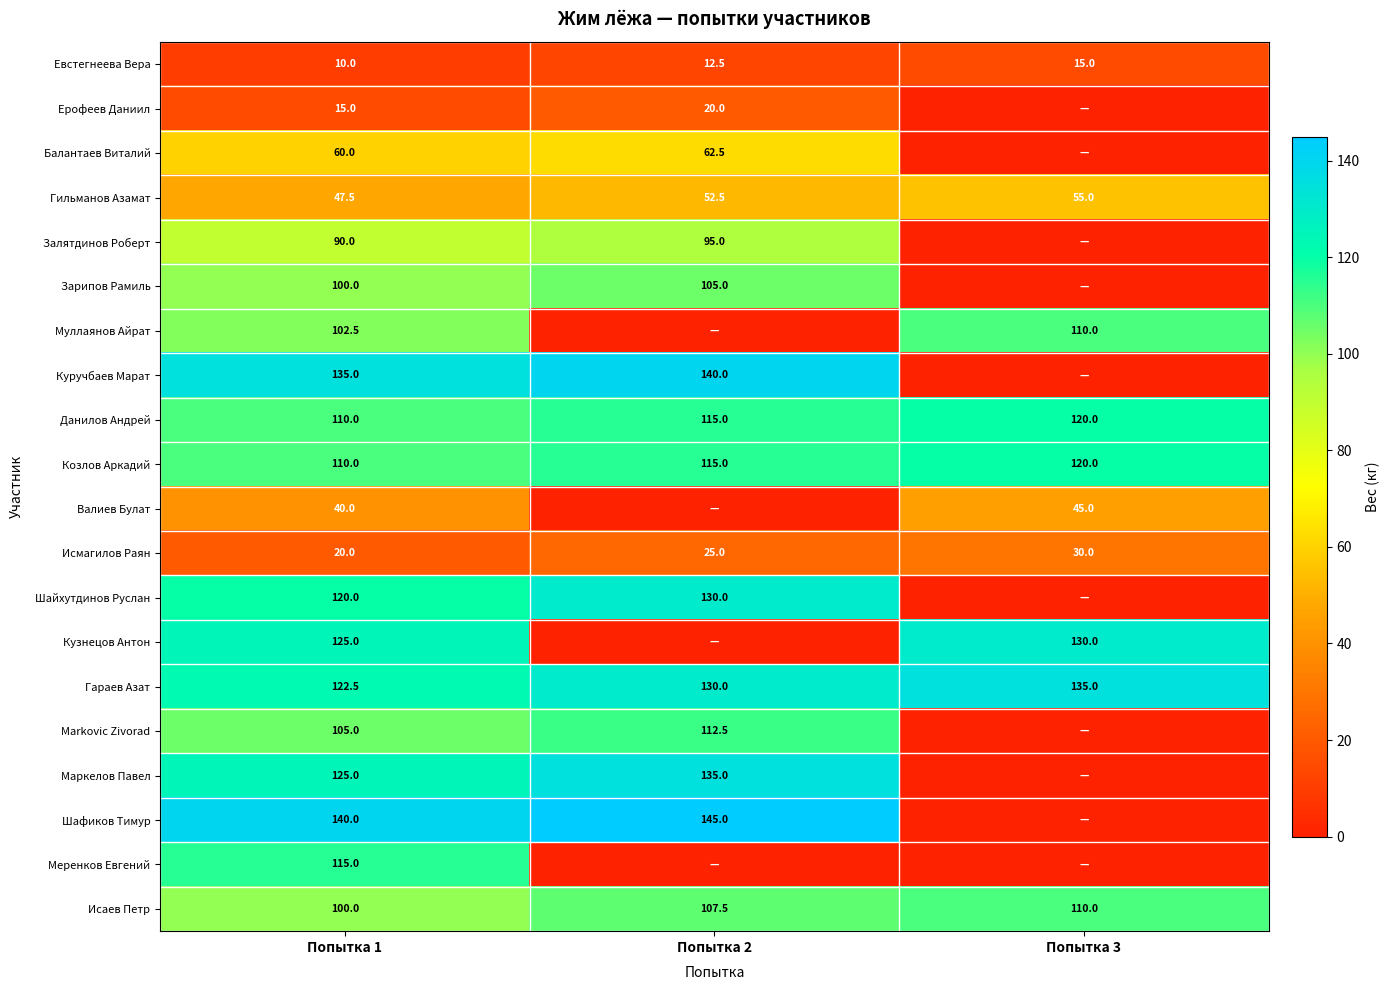

What is the difference between the highest and lowest values at Попытка 1?

130.0